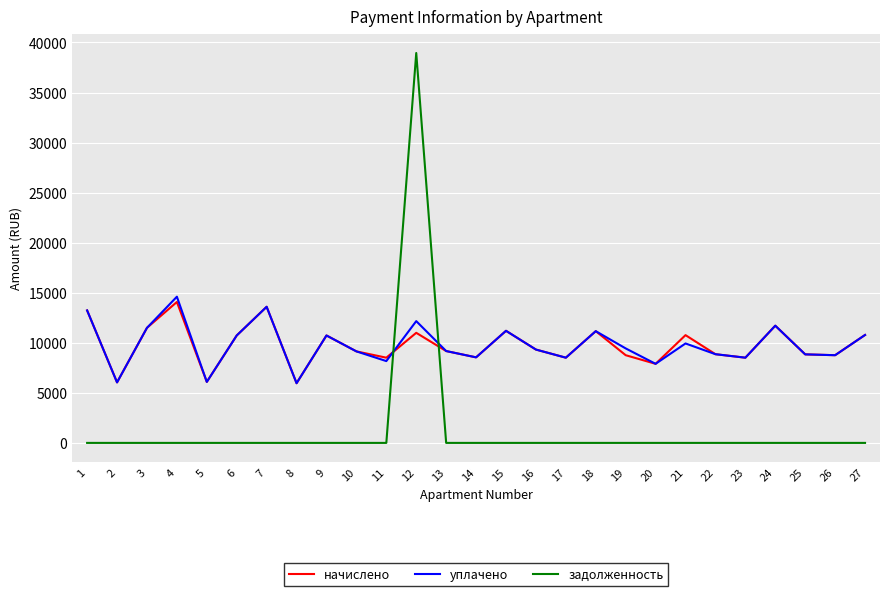

Between which two adjacent categories do задолженность and начислено first intersect?

11 and 12